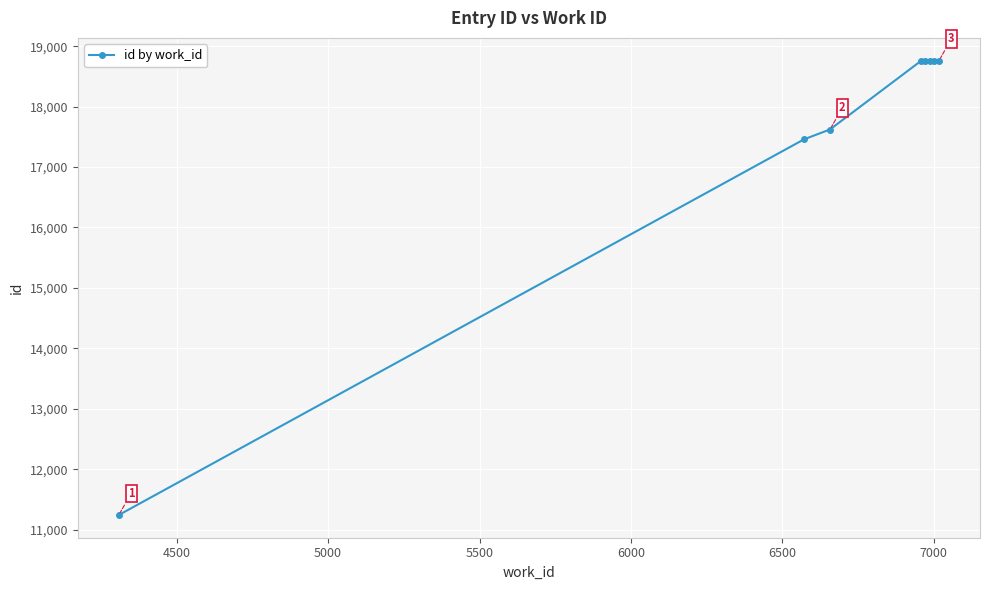

What is the value of the 5th point from the left?

18758